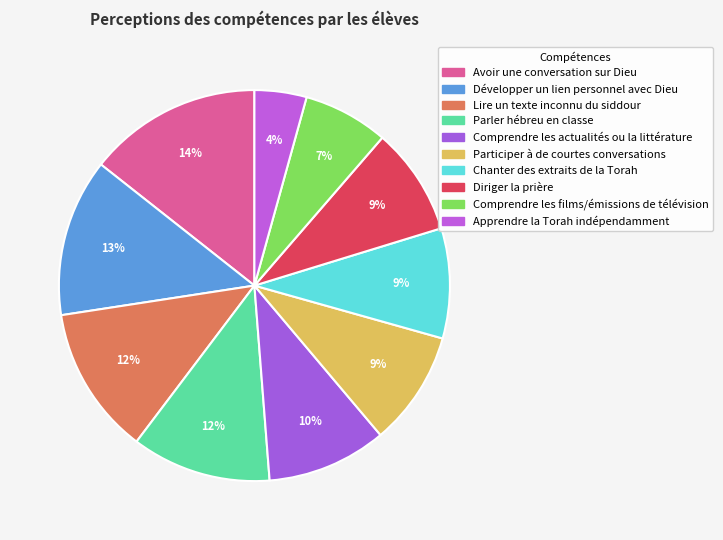

How many slices are in this pie chart?

10